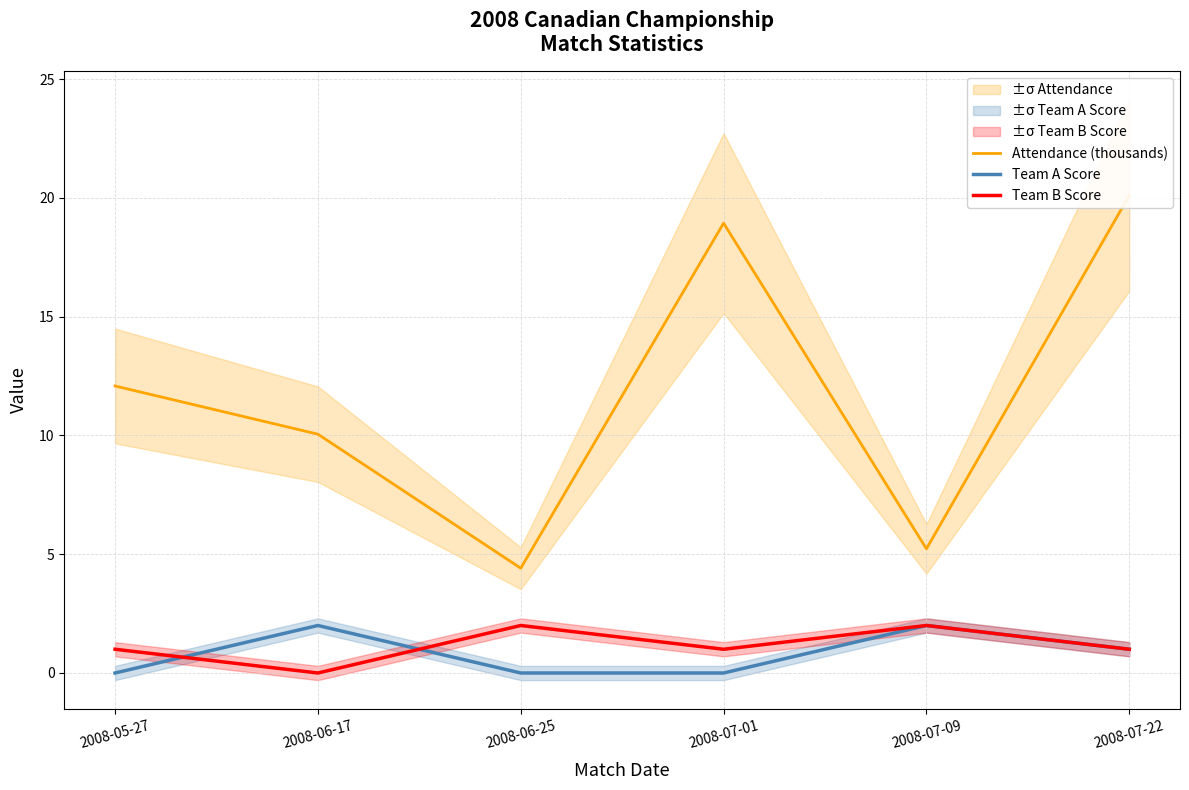

The Team A Score series shows 2.0 at 2008-07-09. True or false?

True